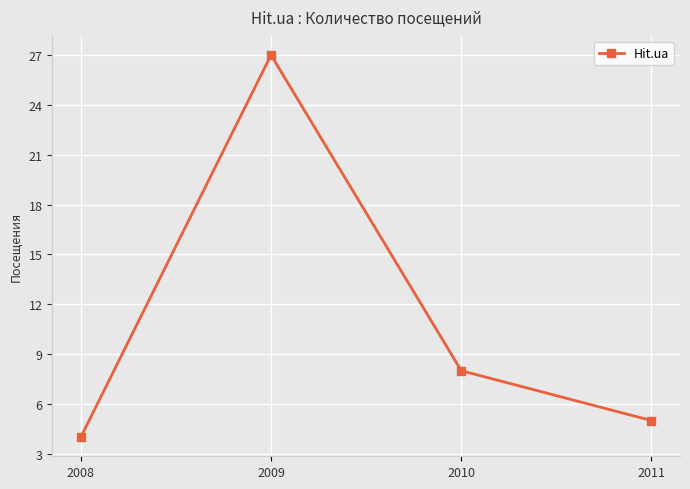

At which label is the value closest to 15?

2010